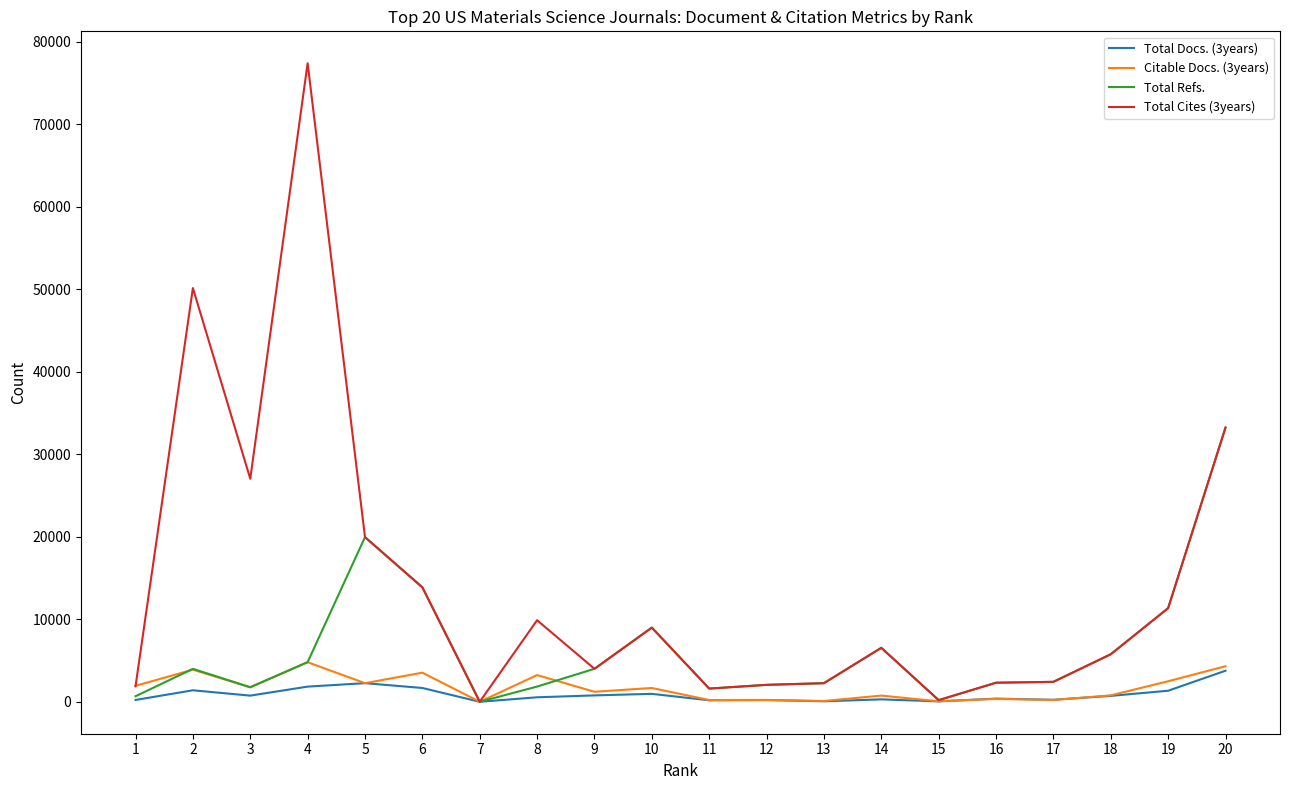

What is the sum of the Total Refs. values at 20 and 6?

47099